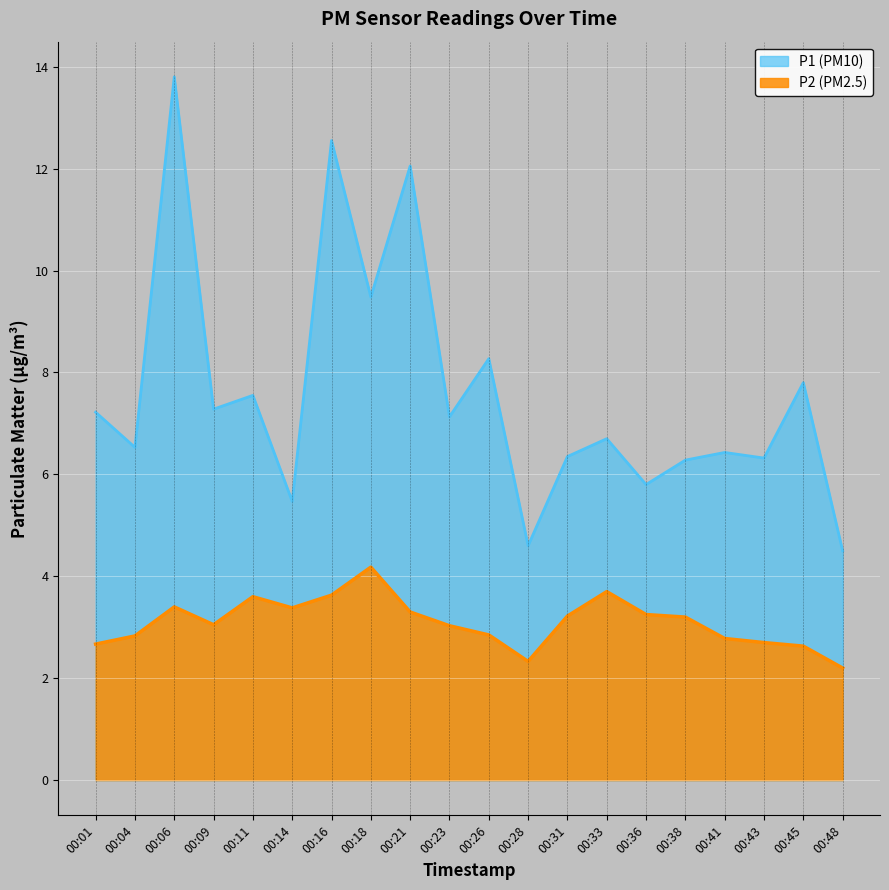

Does the chart display data point markers on the line(s)?

No